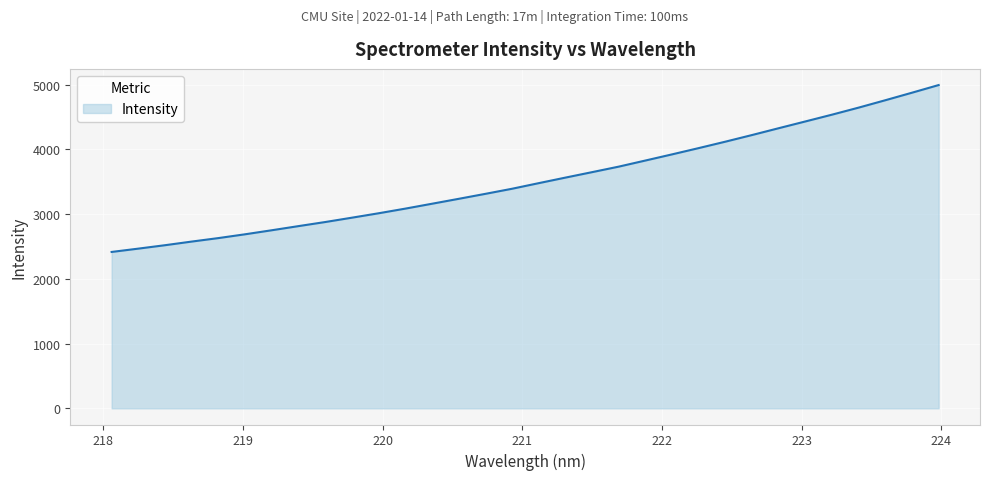

What is the minimum value shown in the chart?

2414.8